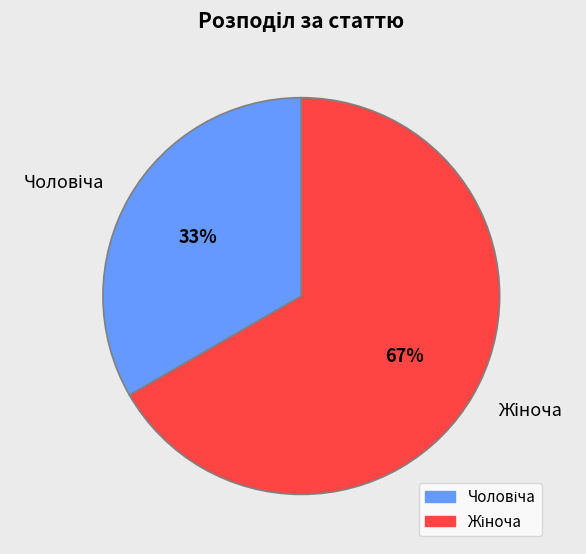

To the nearest percent, what is the average slice percentage?

50%